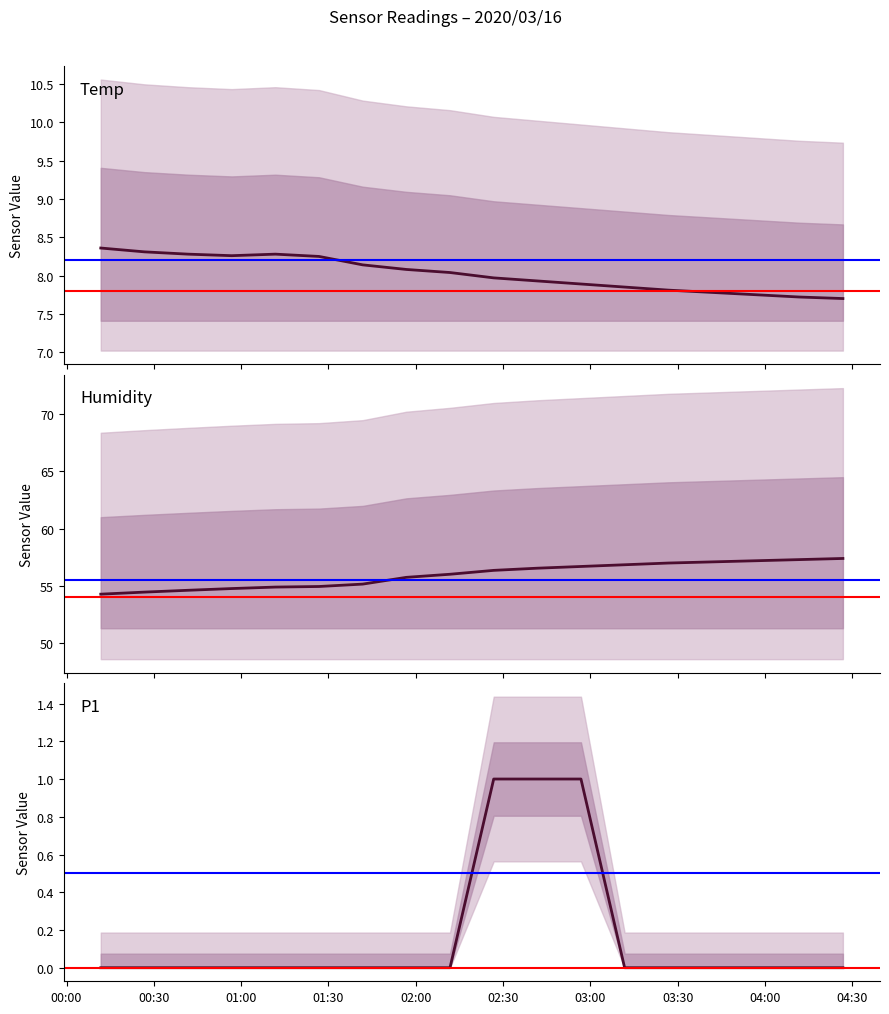

What is the sum of all P1 values?

3.0